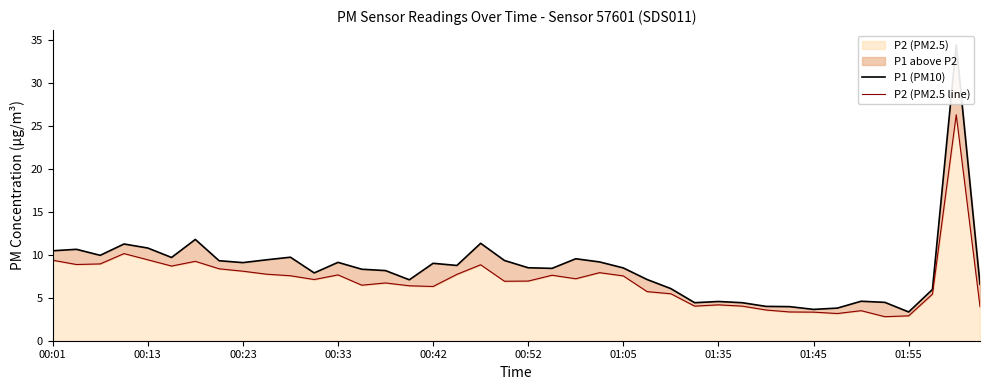

How many data points in P2 (PM2.5 line) are less than 7?

20